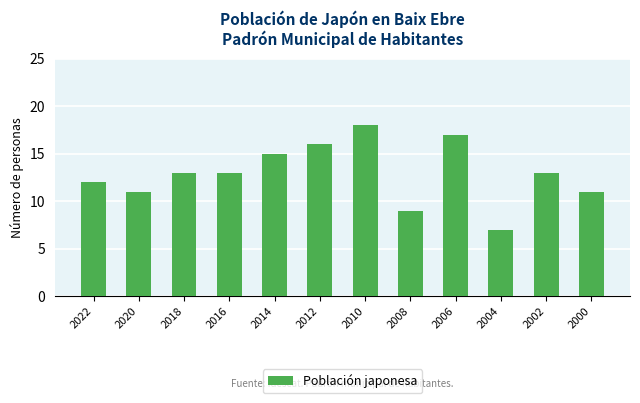

At which label is the value closest to 12?

2022